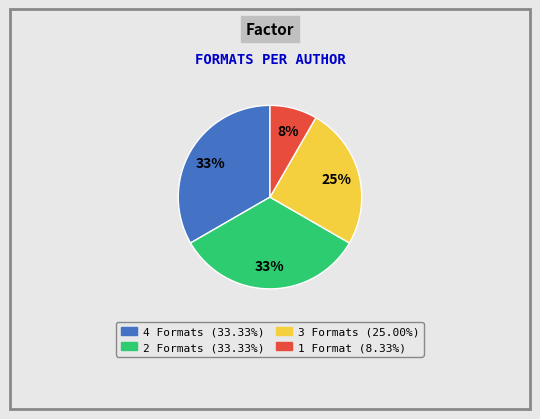

Is there a majority slice in this chart?

No